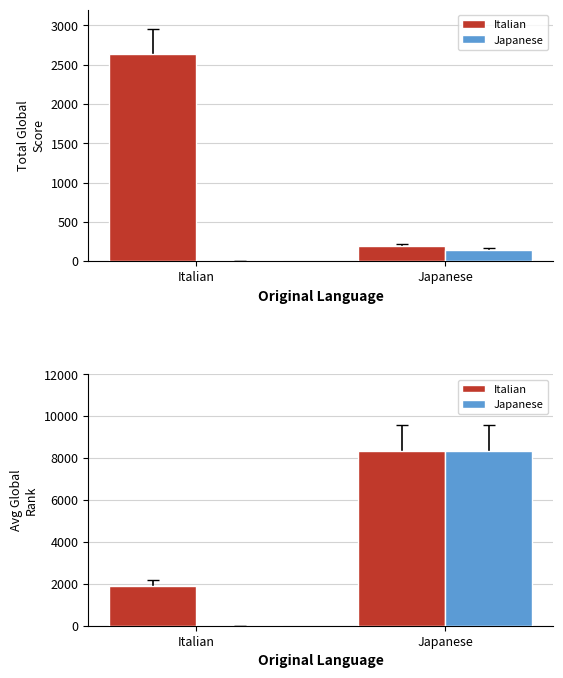

Is it true that Italian equals 8320 at Japanese?

True